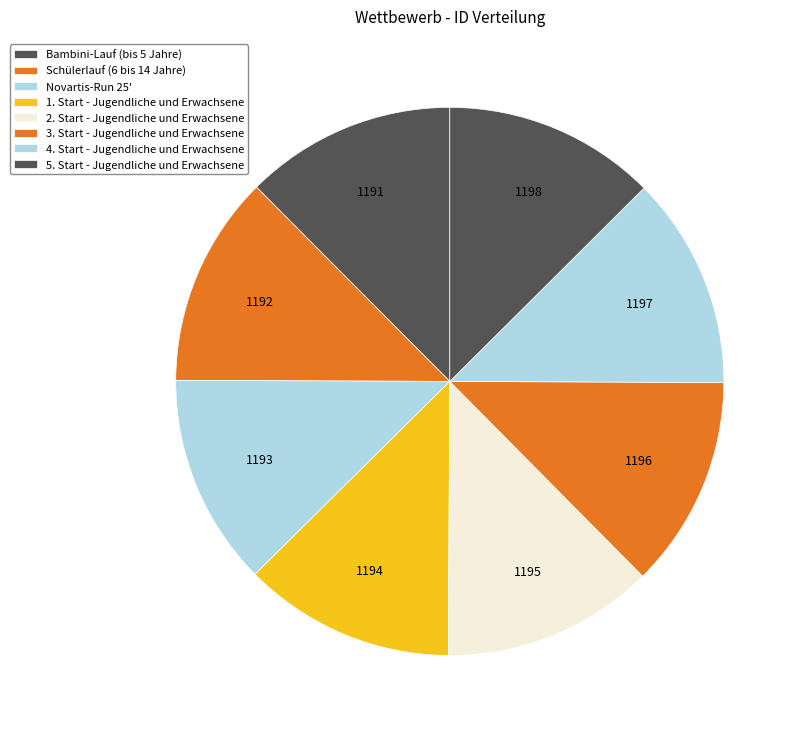

To the nearest percent, what portion does 2. Start - Jugendliche und Erwachsene represent?

13%